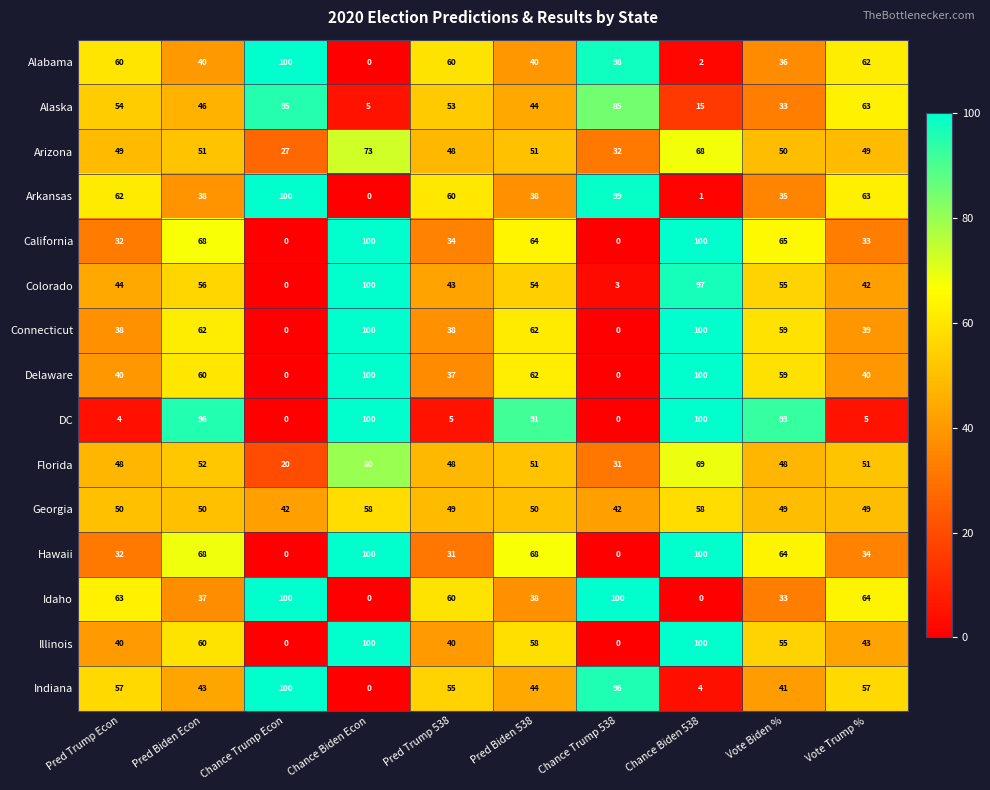

The value of DC at Vote Biden % is 43. True or false?

False